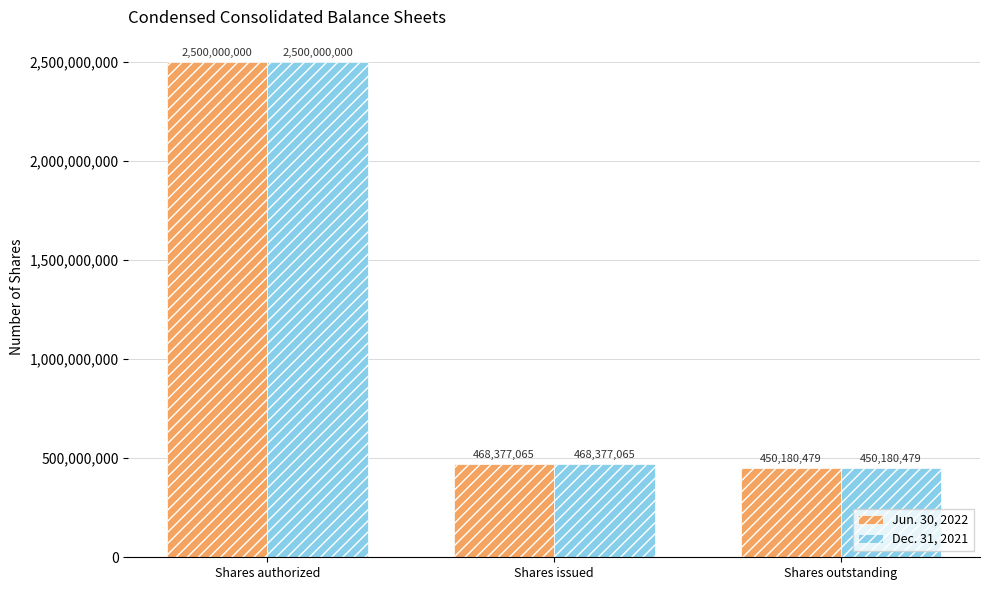

What is the average value of the Dec. 31, 2021 series?

1139519181